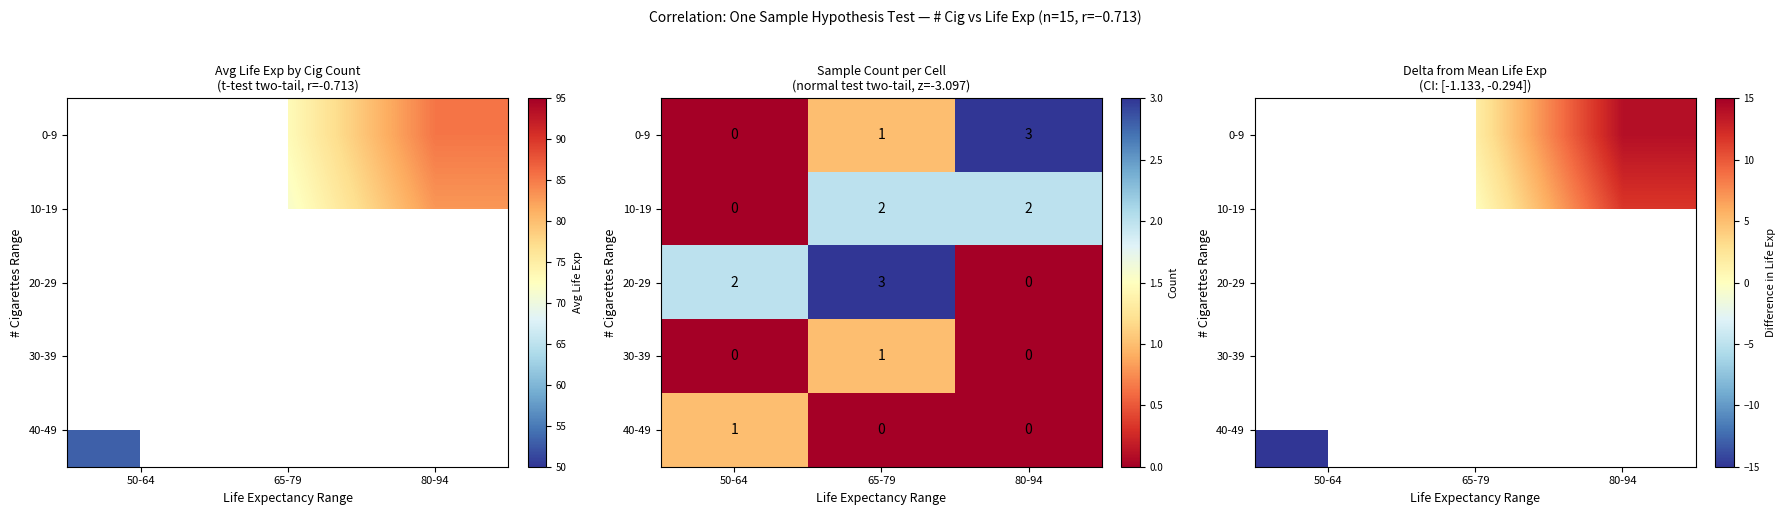

At 80-94, list the series in order from largest to smallest.

0-9, 10-19, 20-29, 30-39, 40-49